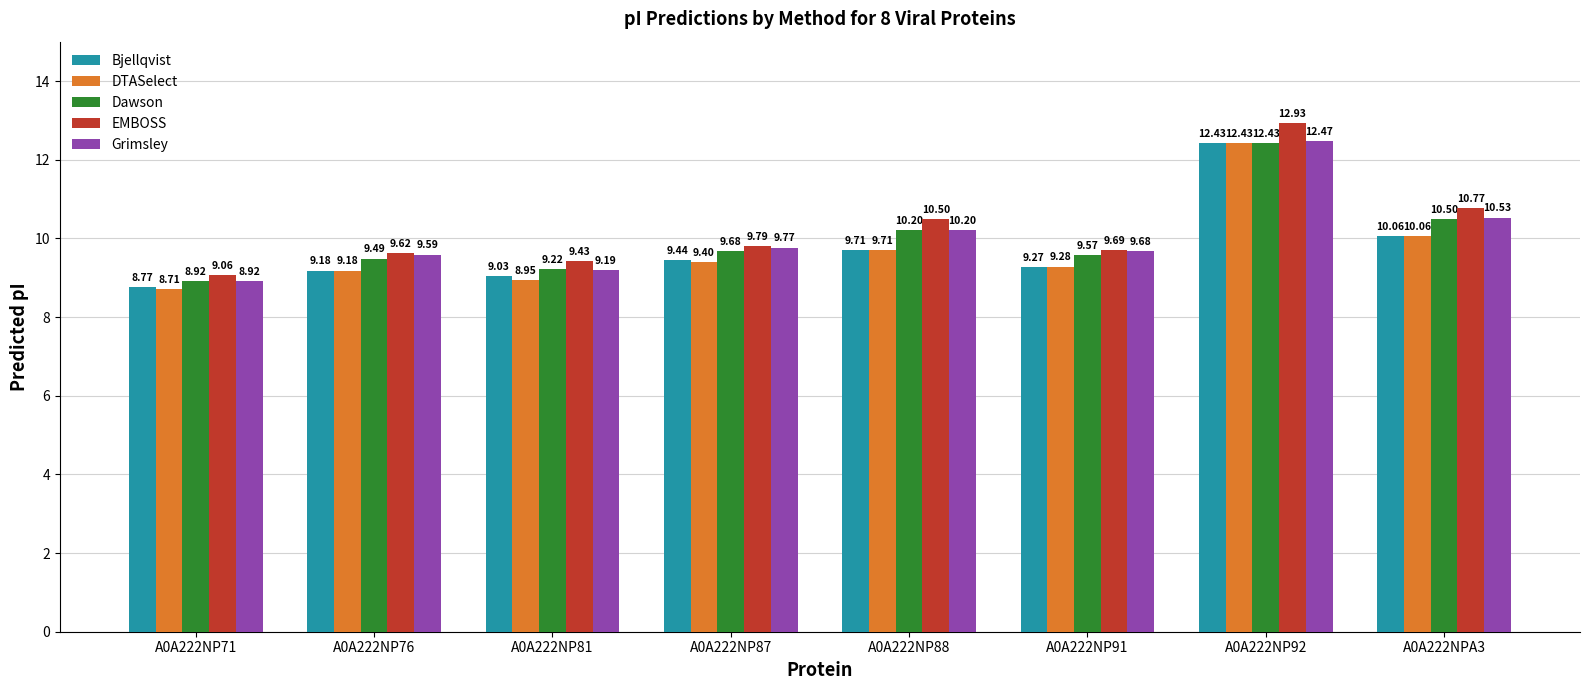

What is the difference between the EMBOSS values at A0A222NP92 and A0A222NP71?

3.9